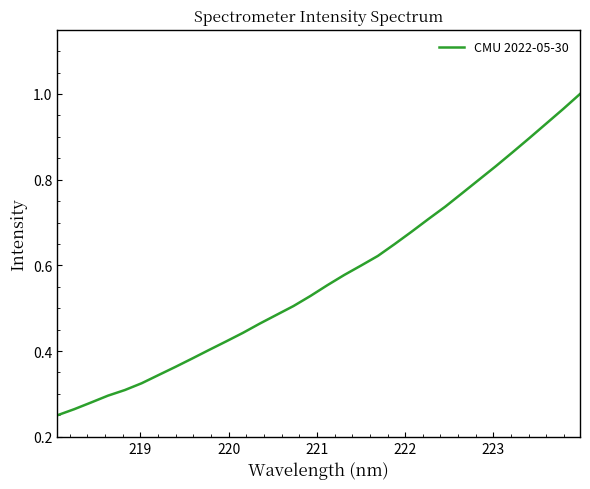

What is the sum of all values?

18.2